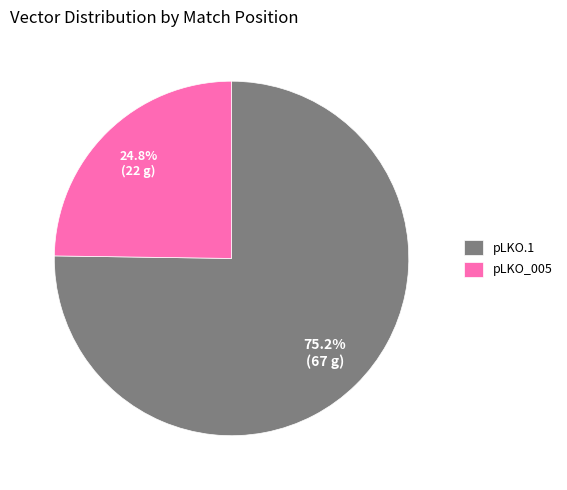

Is there any slice that represents more than half of the pie?

Yes